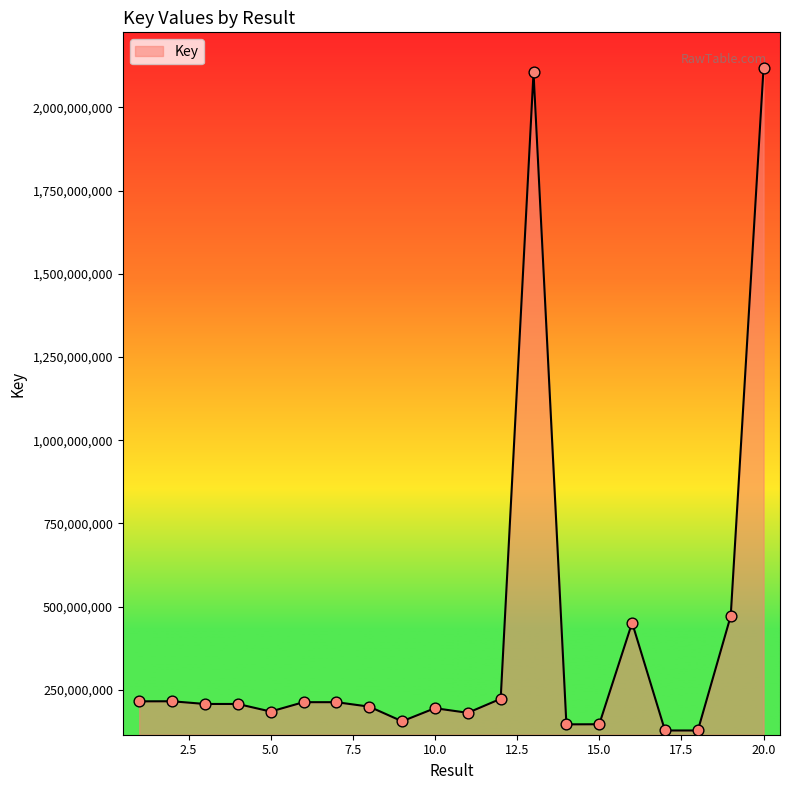

What is the difference between the maximum and minimum values?

1992201155